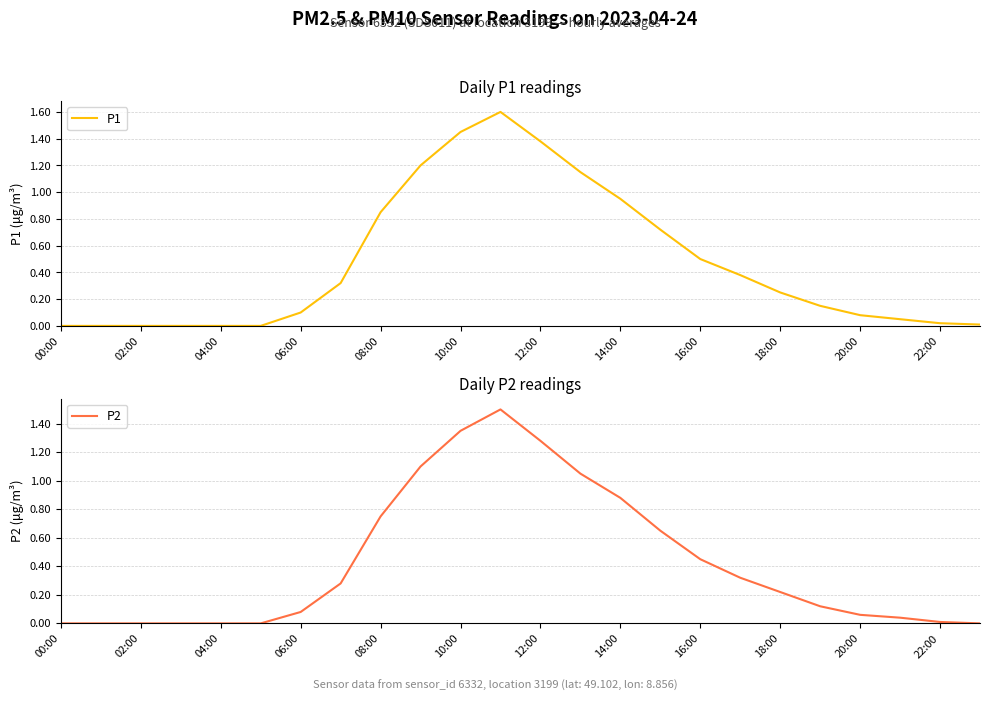

The value of P2 at 23 is 0.7. True or false?

False